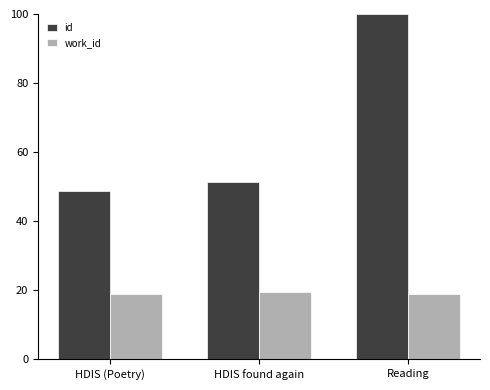

What is the maximum value for id?

100.0